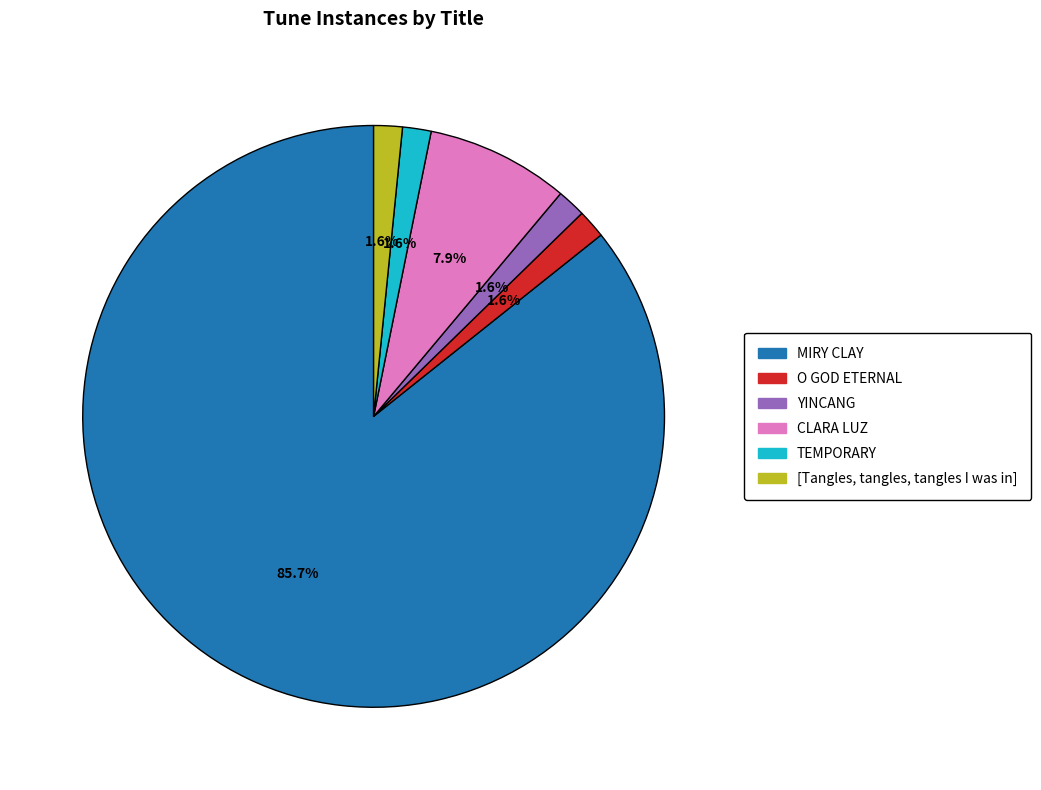

Which category accounts for the majority?

MIRY CLAY